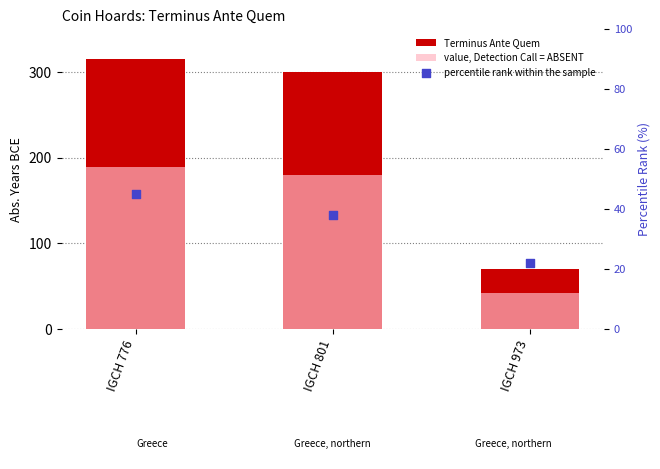

Which series has the largest Y range (max minus min)?

Terminus Ante Quem